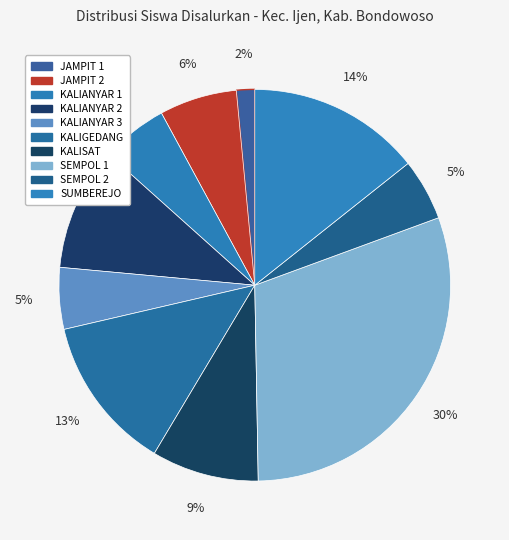

To the nearest percent, what is the average slice percentage?

10%